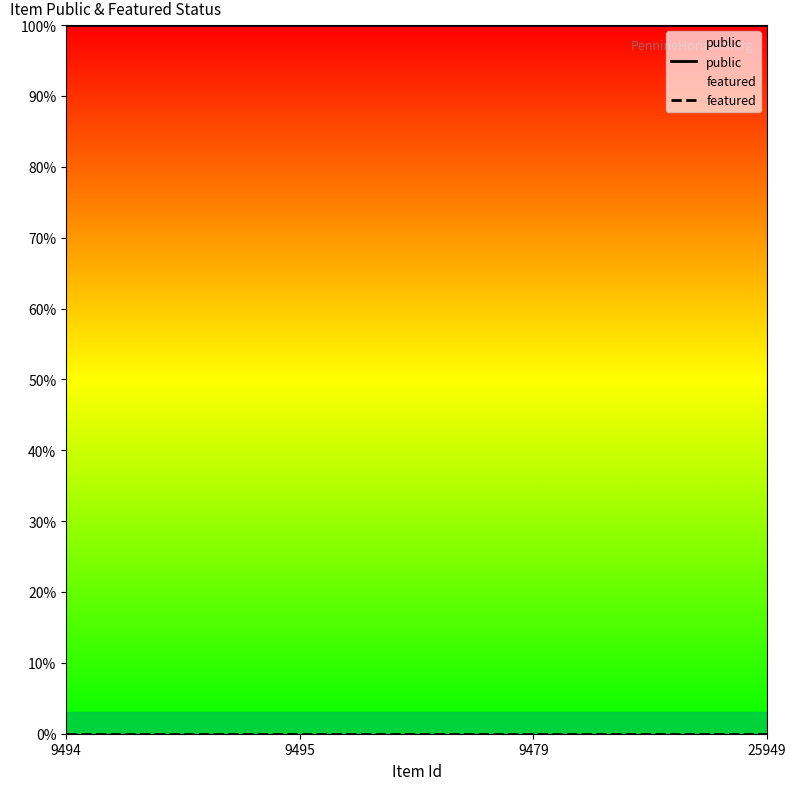

Which series has the largest total across all categories?

public